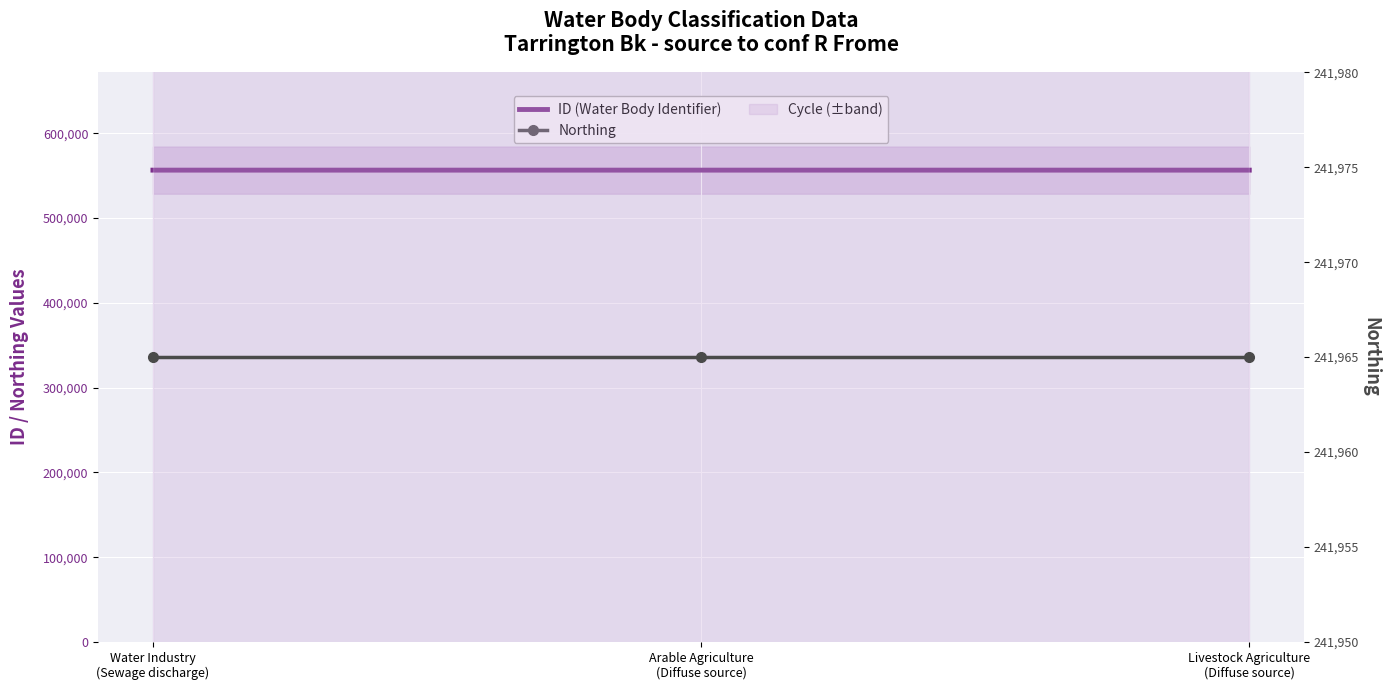

What is the label of the 1st point from the left?

Water Industry
(Sewage discharge)